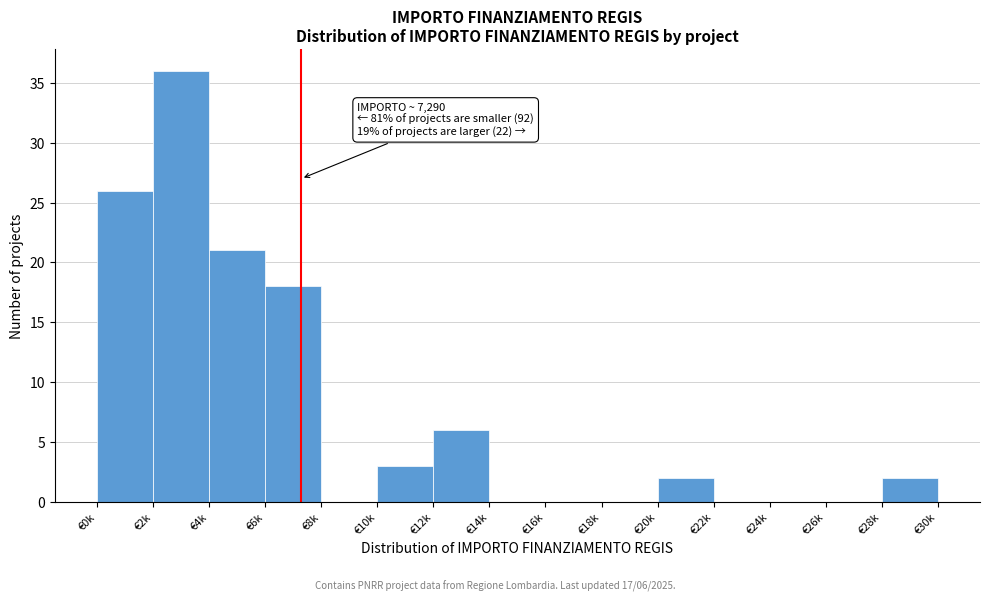

Reading left to right, list all the values displayed in this chart.

€0k=26	€2k=36	€4k=21	€6k=18	€8k=0	€10k=3	€12k=6	€14k=0	€16k=0	€18k=0	€20k=2	€22k=0	€24k=0	€26k=0	€28k=2